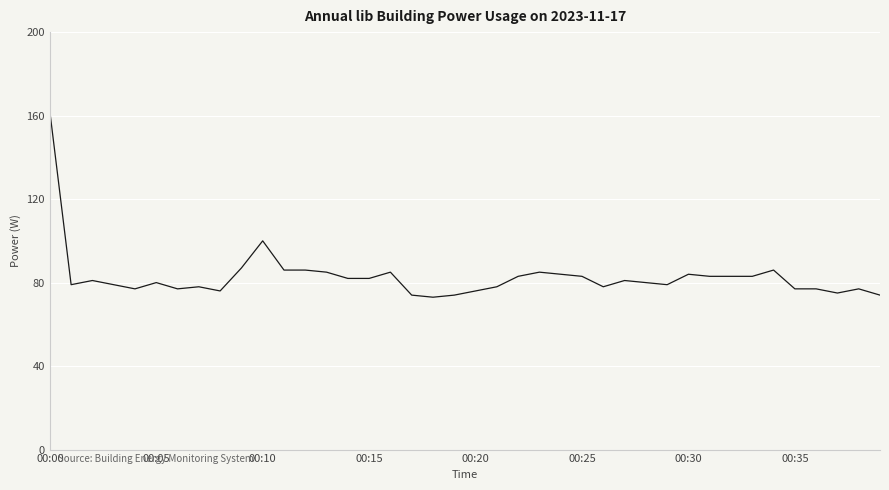

What is the smallest value displayed?

73